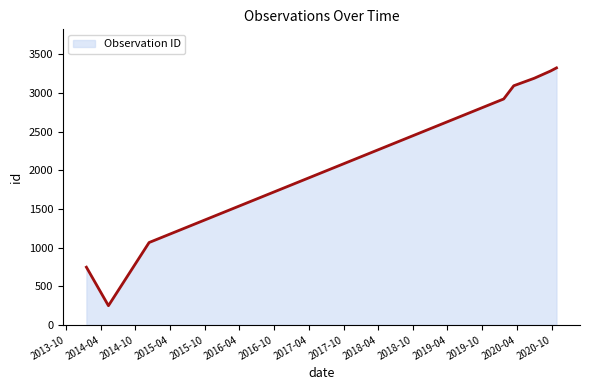

What is the maximum value shown in the chart?

3325